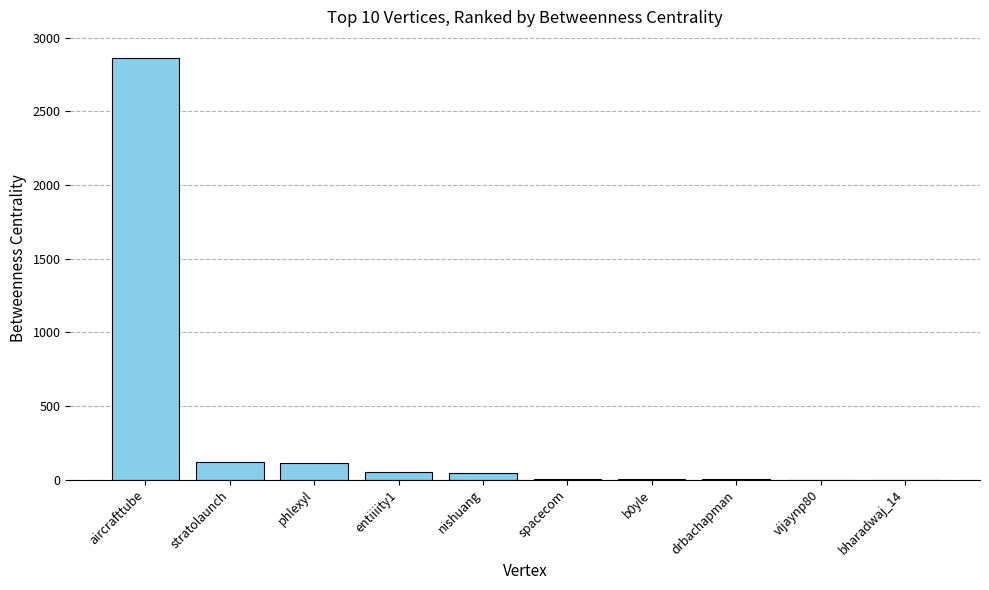

What is the difference between the values at nishuang and b0yle?

34.7